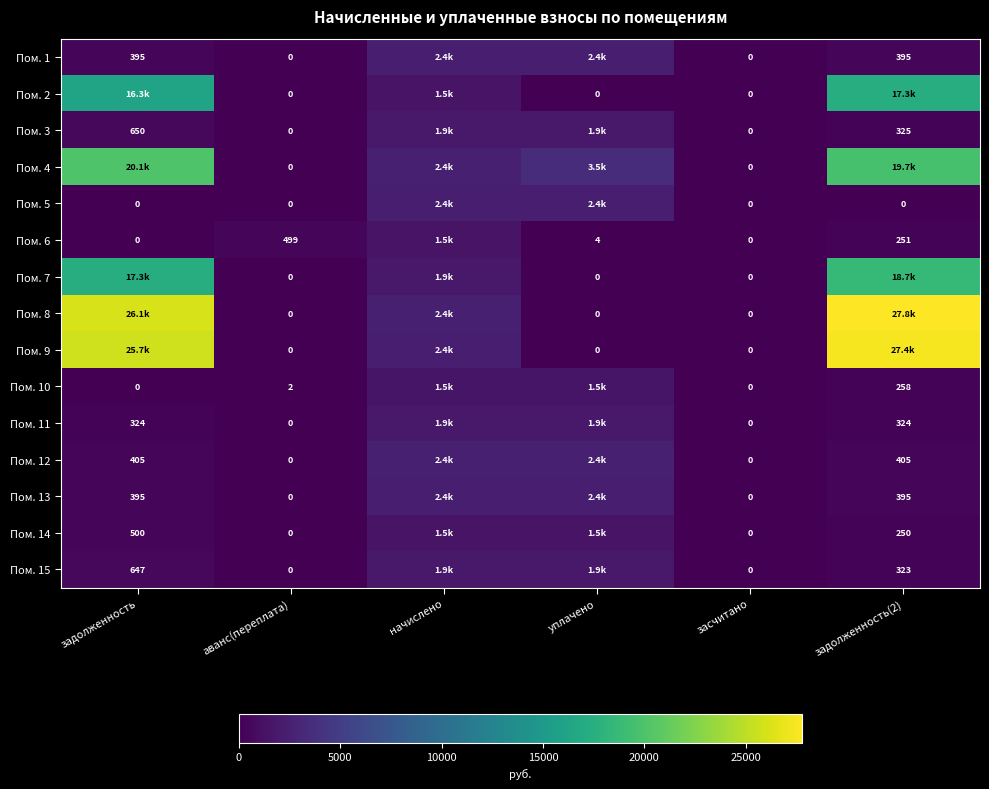

Which series changed the most between задолженность and аванс(переплата)?

Пом. 8